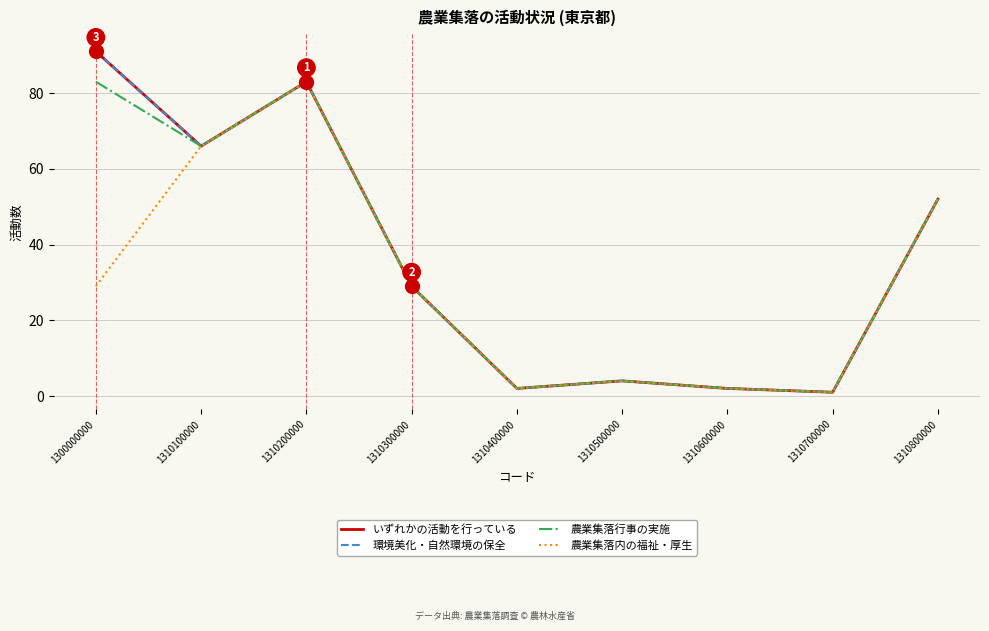

Does the chart have visible grid lines?

Yes